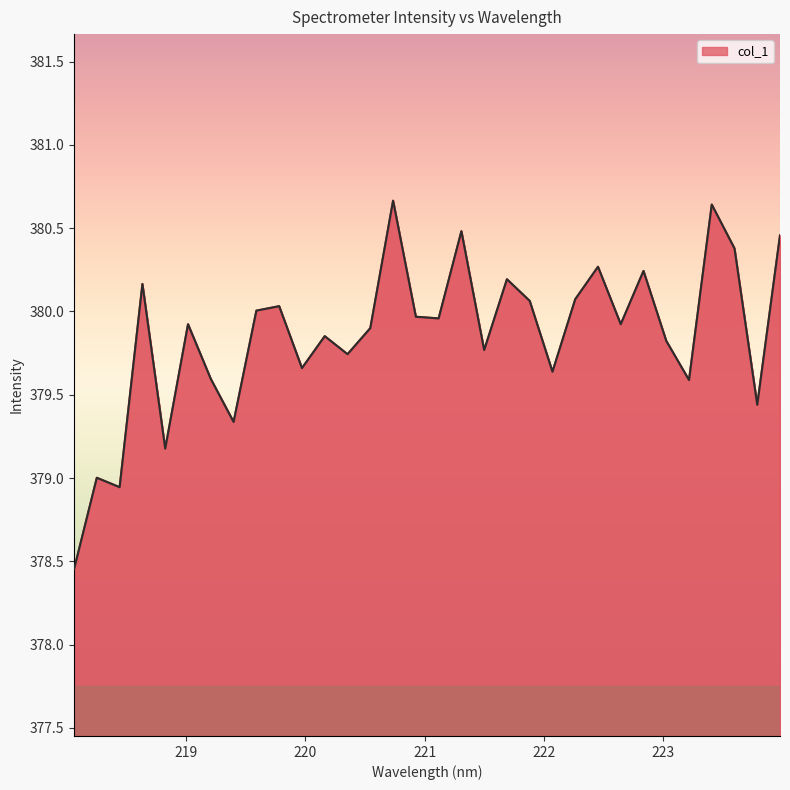

What is the difference between the maximum and minimum values?

2.2